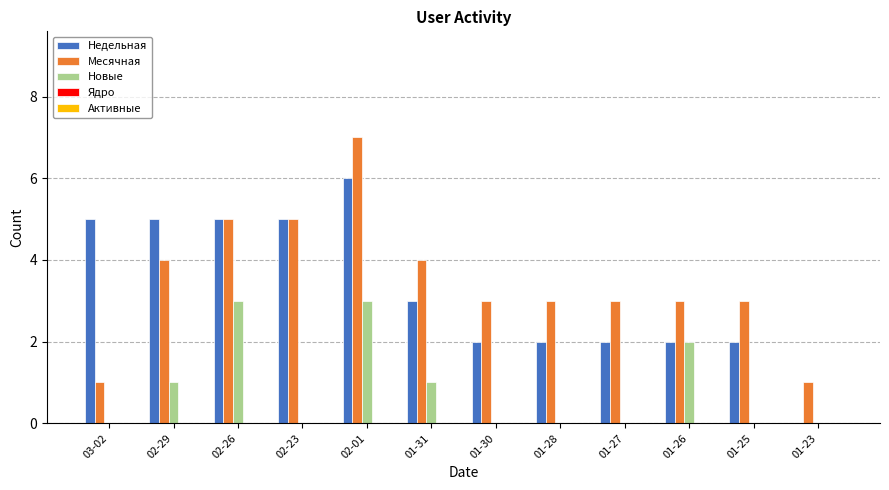

Is the value of Новые at 02-23 greater than the value of Месячная at 03-02?

No